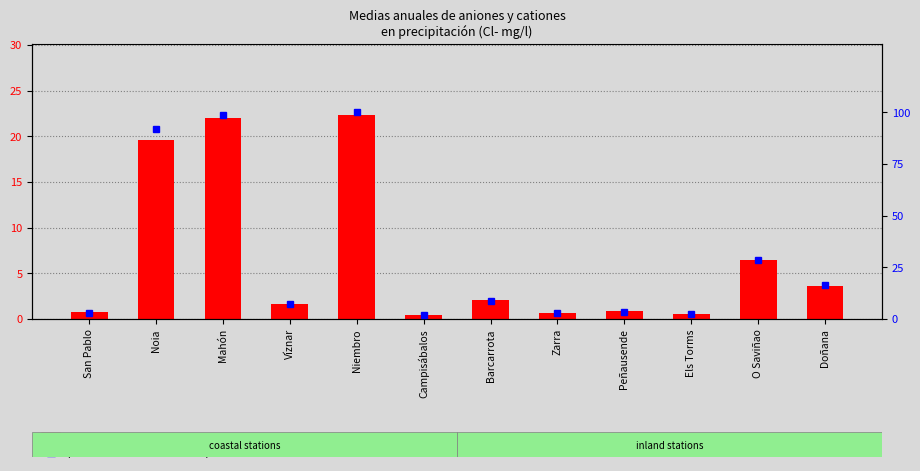

Rank the series at Doñana from lowest to highest value.

count, percentile rank within the sample